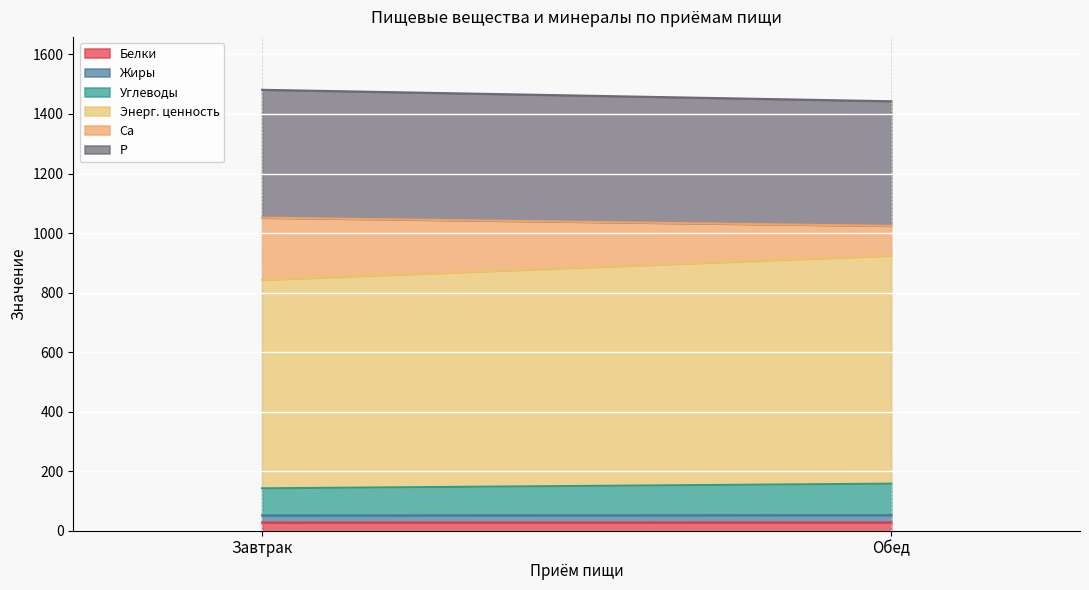

The value of Белки at Обед is 28.1. True or false?

True